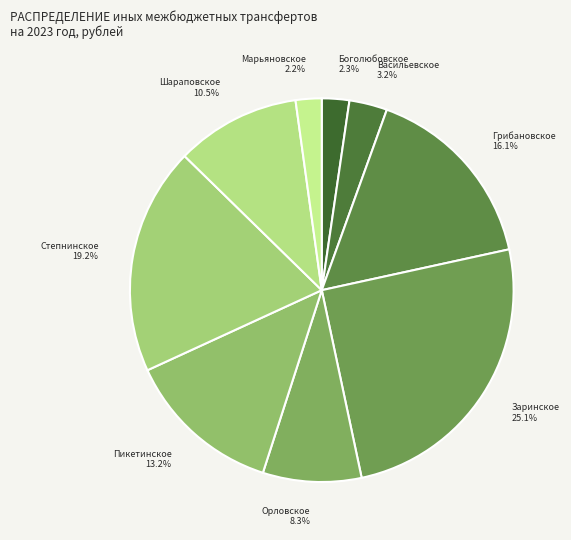

Is there a majority slice in this chart?

No